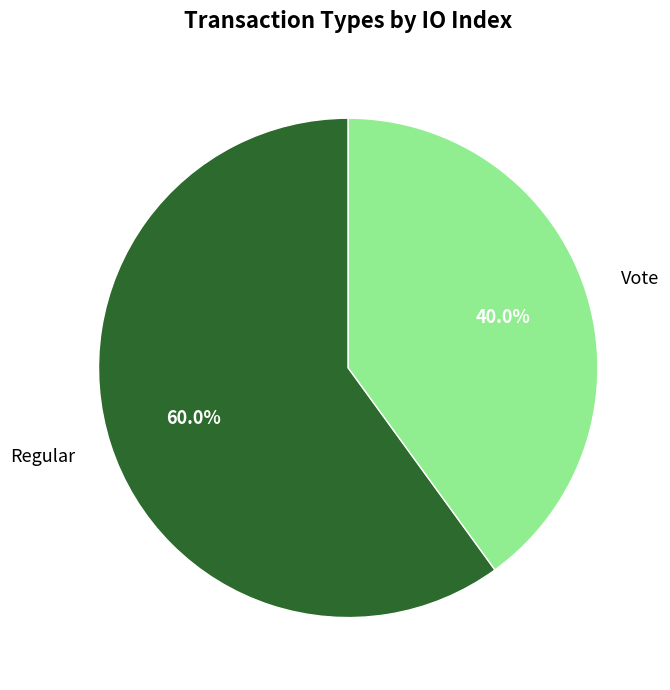

What percentage do Regular and Vote together represent?

100.0%